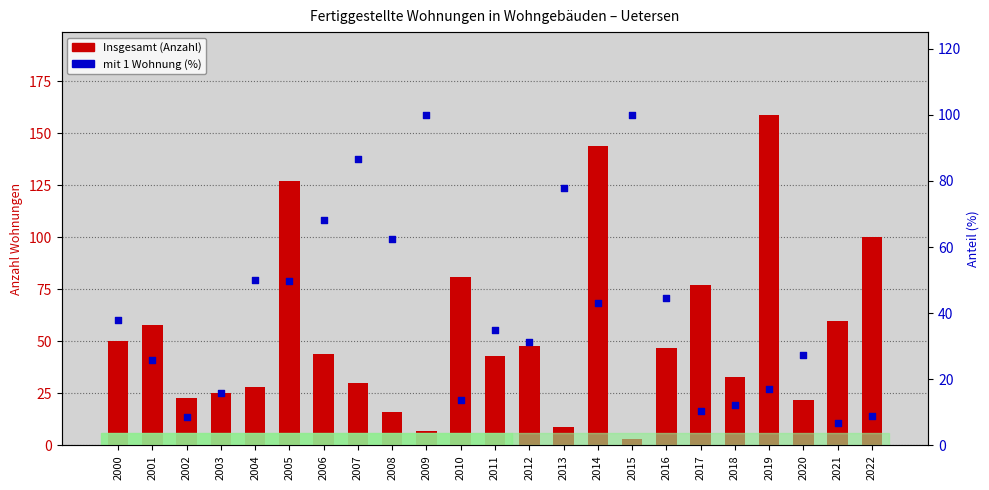

At how many categories does at least one series exceed 89?

6